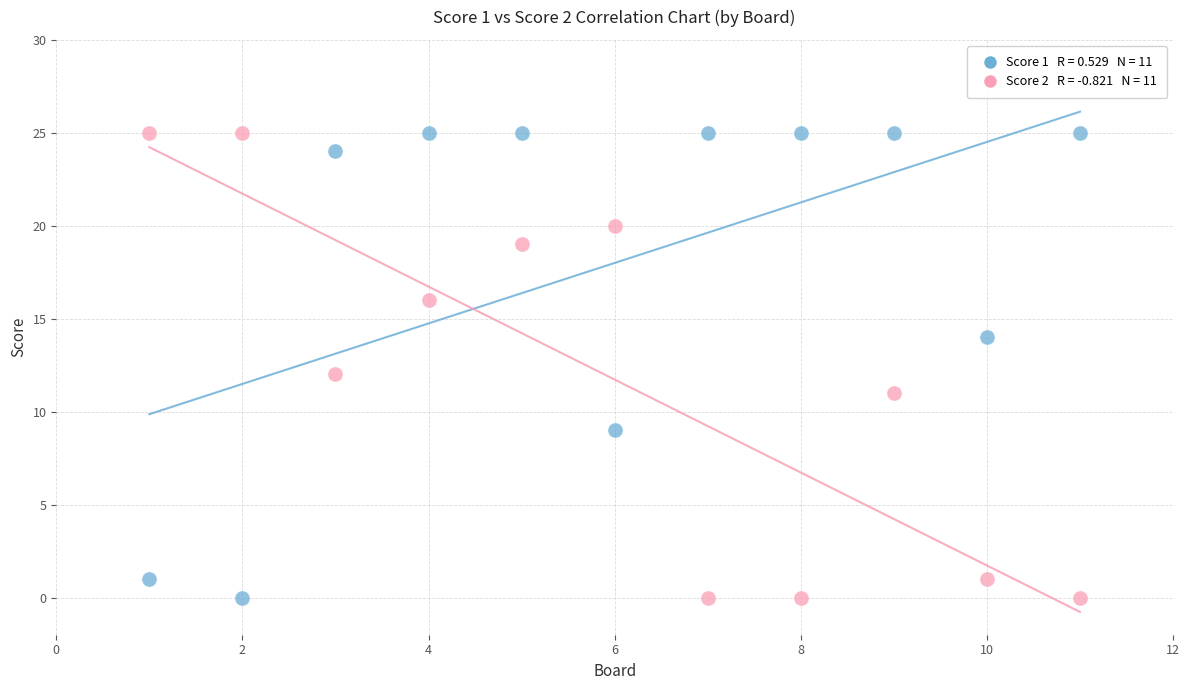

Across all data points, what is the range of Y values (max minus min)?

25